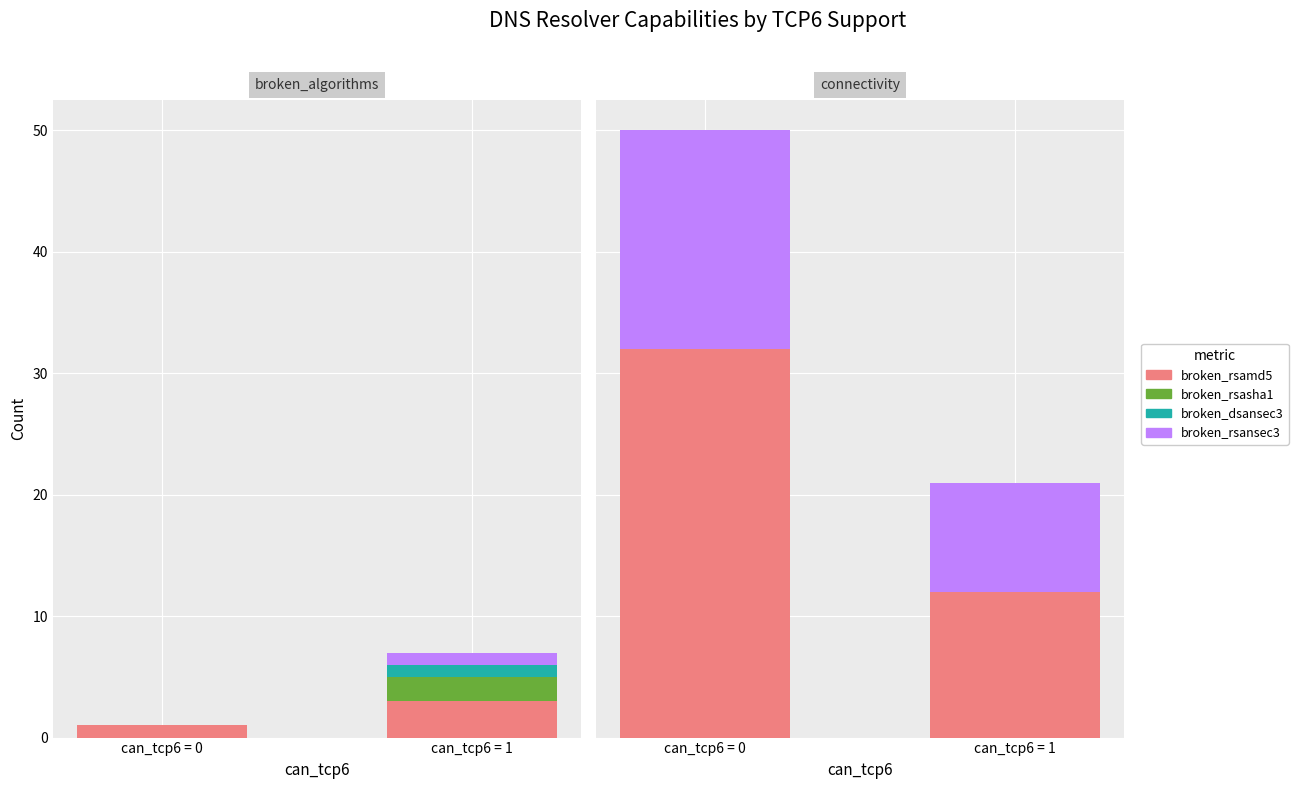

Reading right to left, transcribe all the data shown in this chart.

broken_rsamd5: can_tcp6 = 1=3	can_tcp6 = 0=1
broken_rsasha1: can_tcp6 = 1=2	can_tcp6 = 0=0
broken_dsansec3: can_tcp6 = 1=1	can_tcp6 = 0=0
broken_rsansec3: can_tcp6 = 1=1	can_tcp6 = 0=0
# resolvers: can_tcp6 = 1=12	can_tcp6 = 0=32
can_ipv6: can_tcp6 = 1=9	can_tcp6 = 0=18